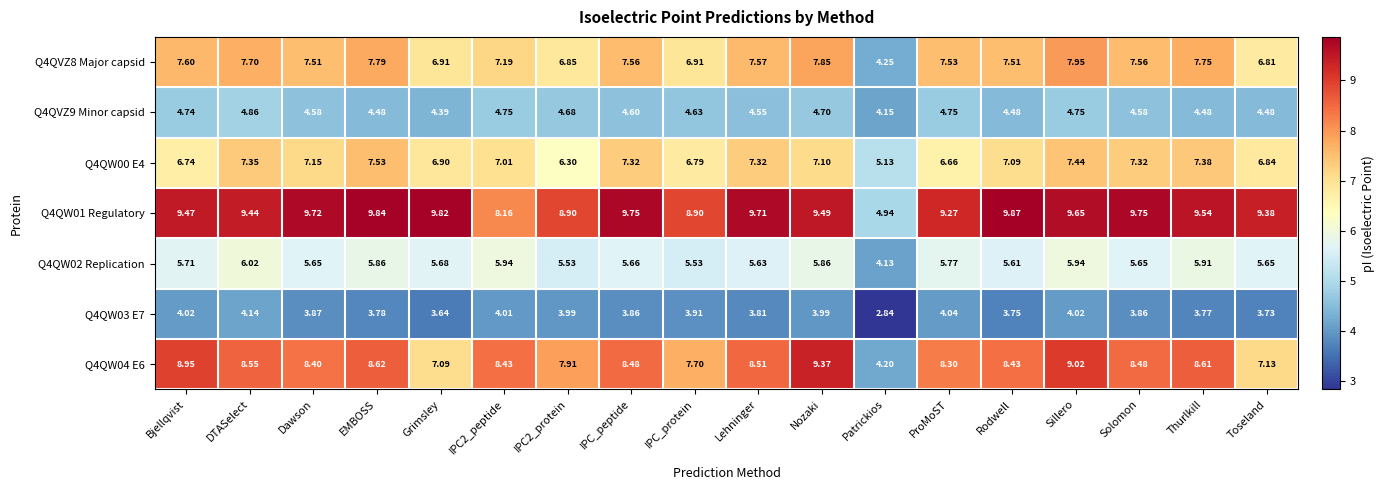

At which label is Q4QW04 E6 closest to 6?

Grimsley